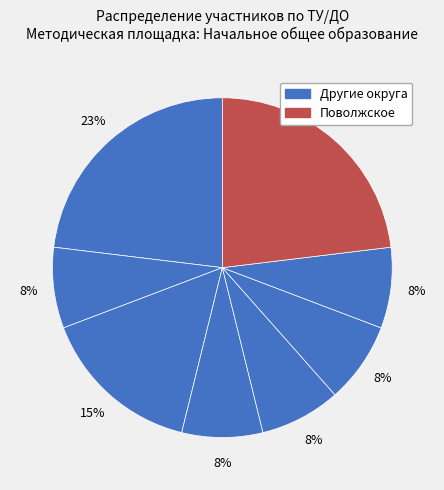

How many segments does this pie chart have?

8